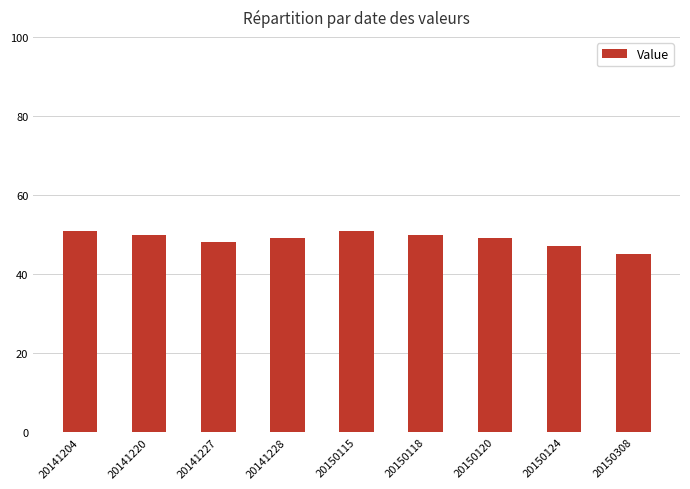

What is the change in value from 20141227 to 20150124?

-1